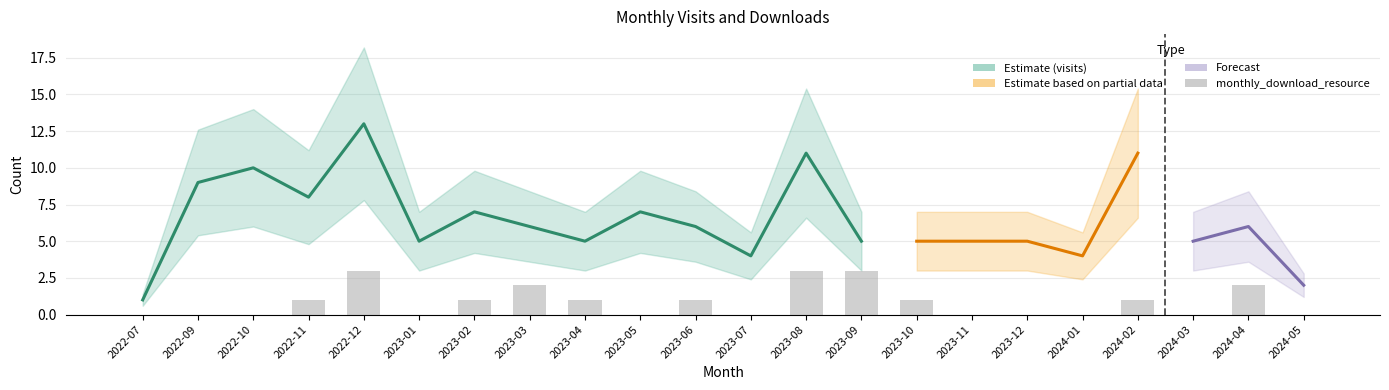

Is it true that the value at 2023-05 is -2?

False